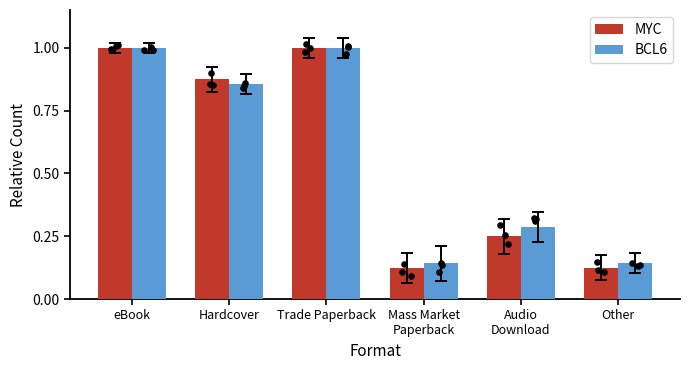

Which series contains the lowest Y value?

MYC